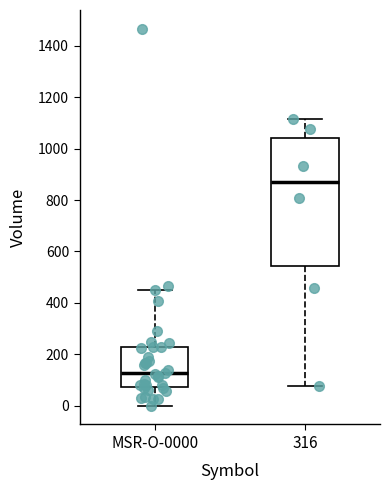

Which box's median line is the highest?

316